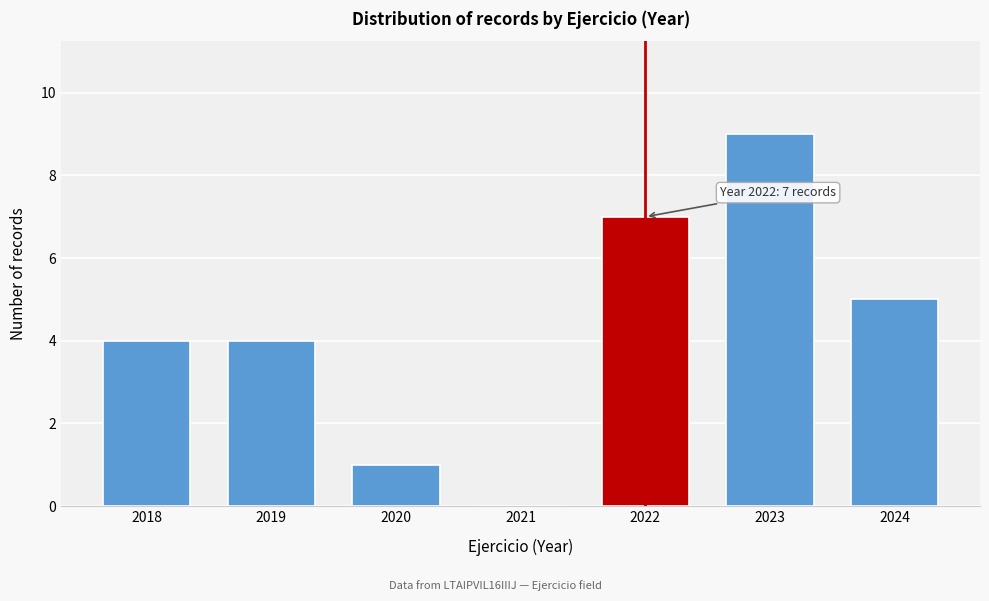

Over which range of the x-axis is the bar tallest?

2022.5 to 2023.5